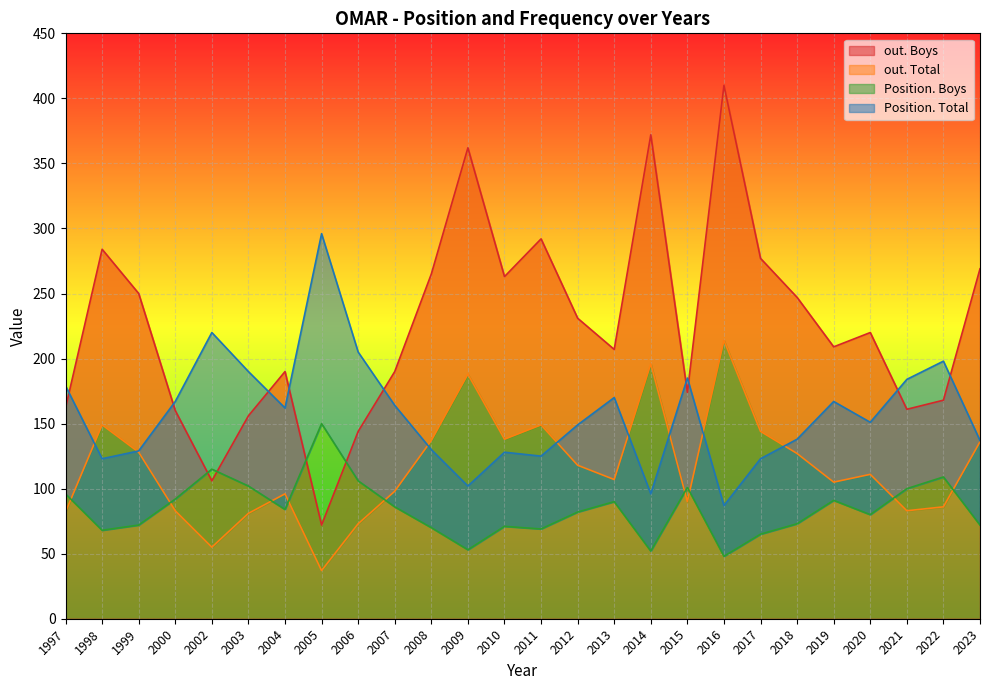

At 2010, list the series in order from smallest to largest.

Position. Boys, Position. Total, out. Total, out. Boys